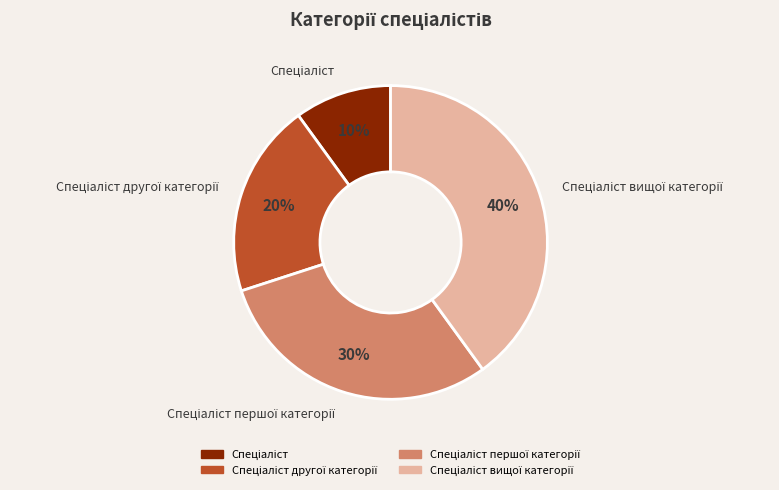

To the nearest percent, what is the difference between the largest and smallest slice percentages?

30%